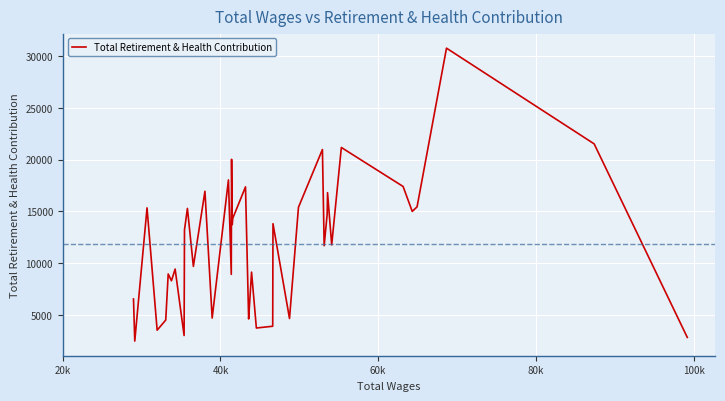

What is the difference between the maximum and minimum values?

28326.0